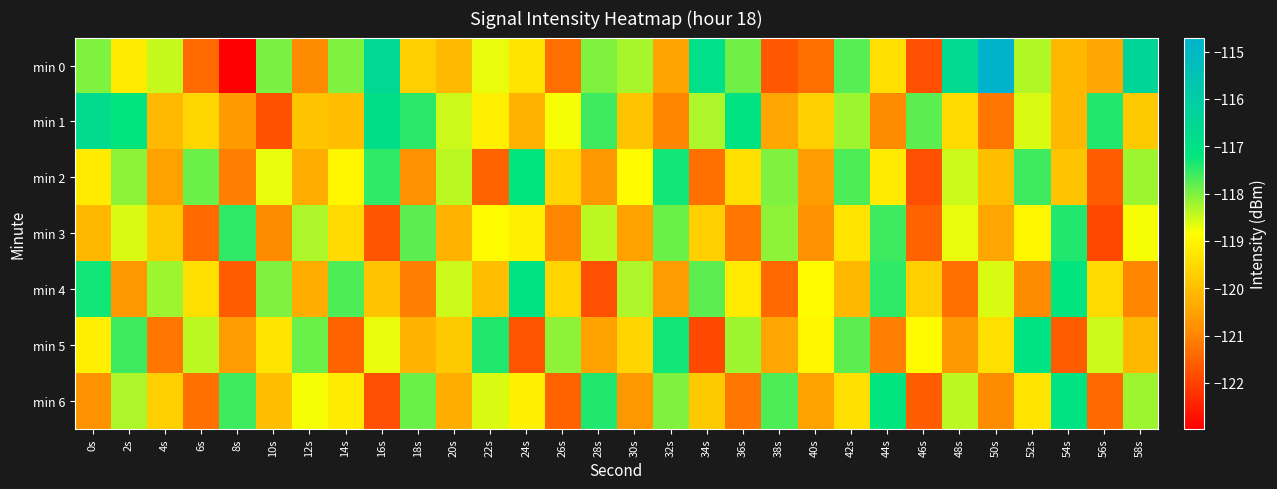

What is the total value across all series at 28s?

-834.4